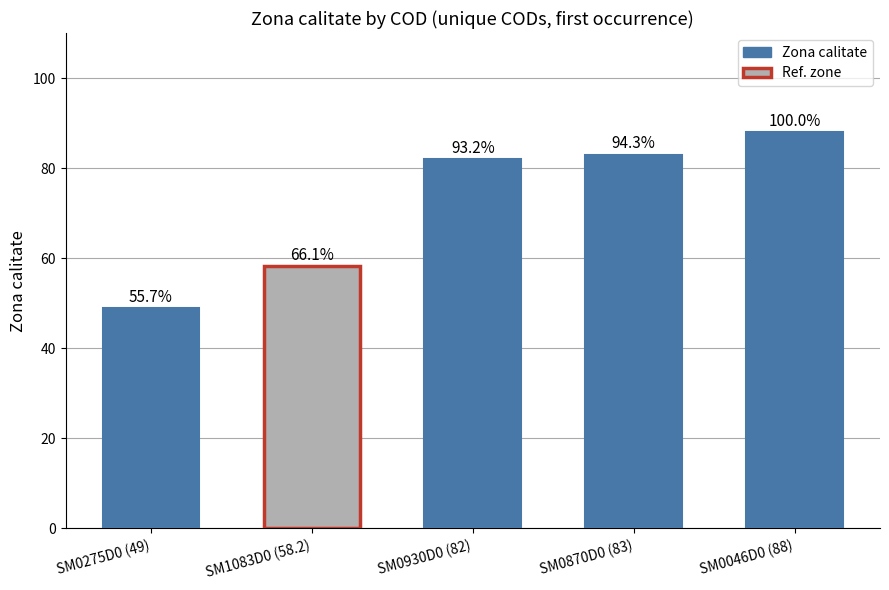

Is it true that the value at SM0930D0 (82) is 82.0?

True